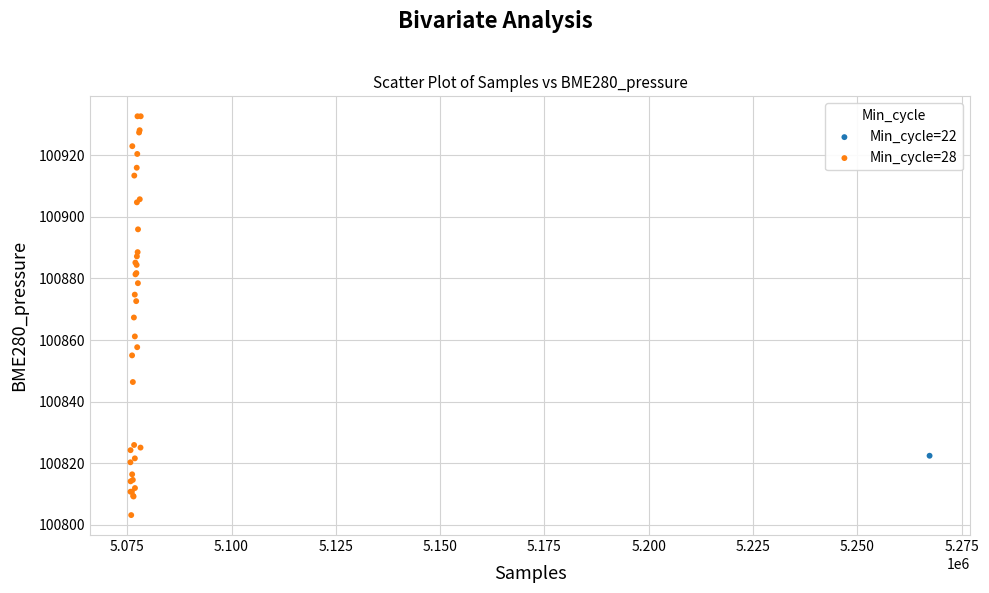

What are all the series names shown in the legend?

Min_cycle=22, Min_cycle=28